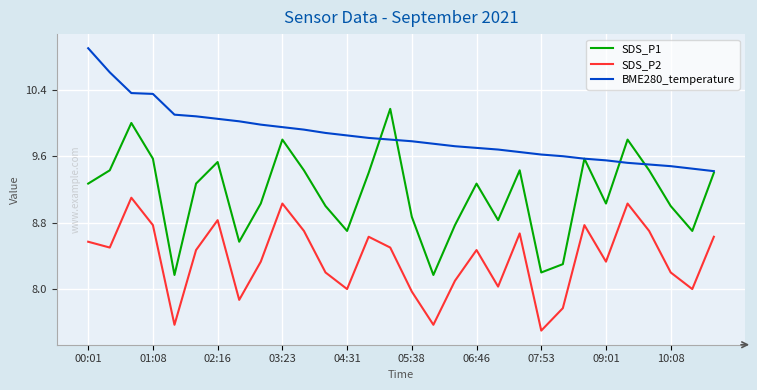

List the series in order of their overall mean, lowest first.

SDS_P2, SDS_P1, BME280_temperature